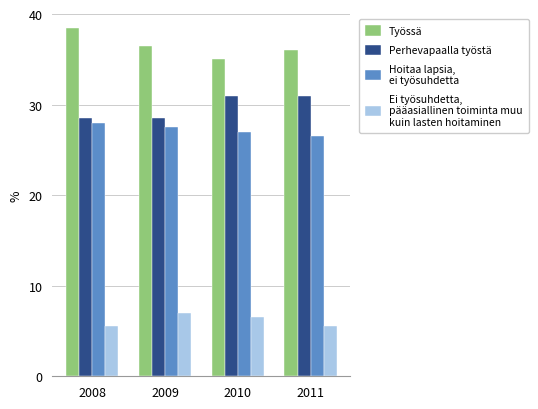

What is the total value across all series at 2009?

99.5